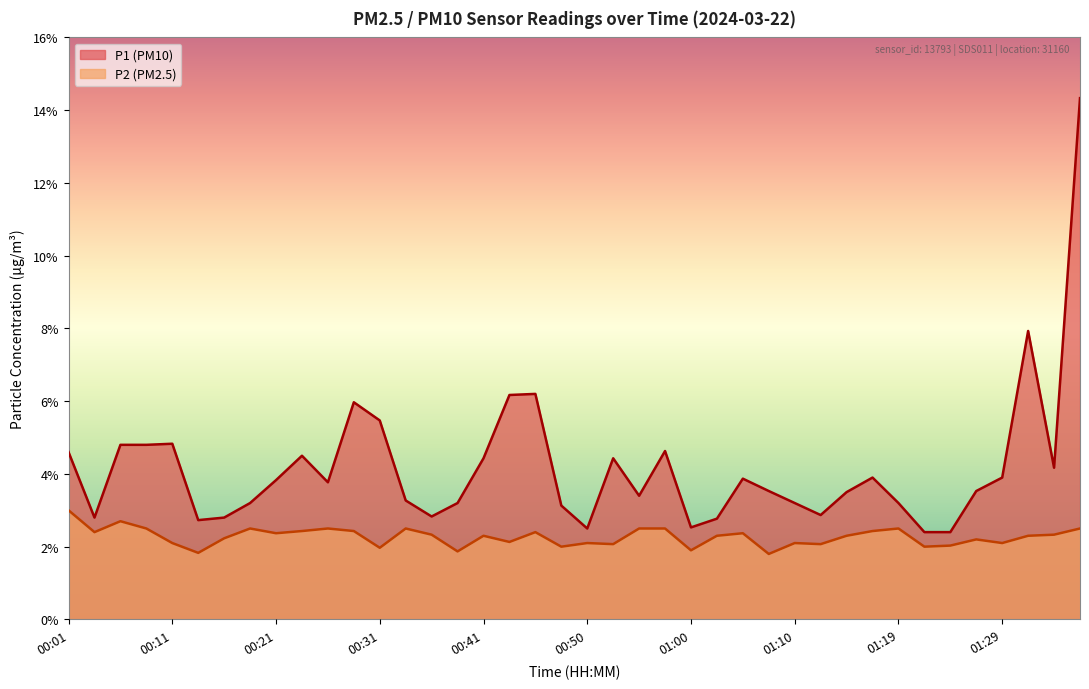

What is the label of the 38th point from the left?

01:32